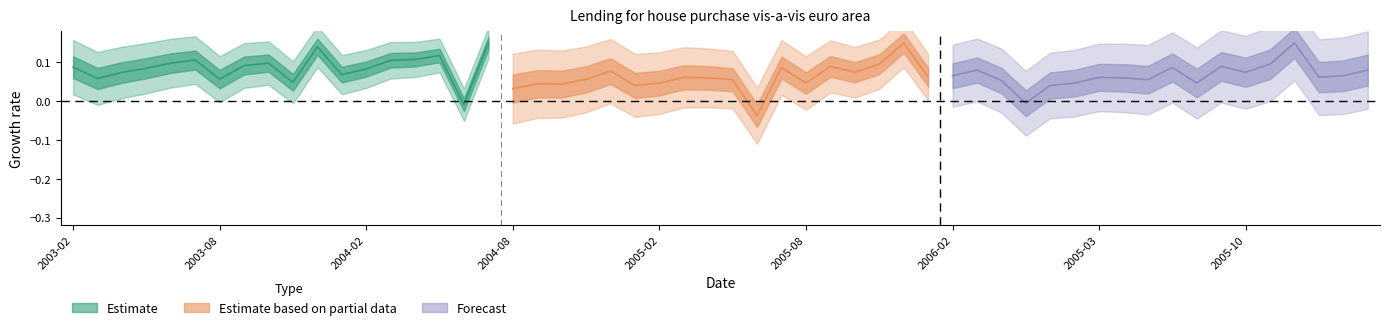

What are all the series names shown in the legend?

Estimate, Estimate based on partial data, Forecast